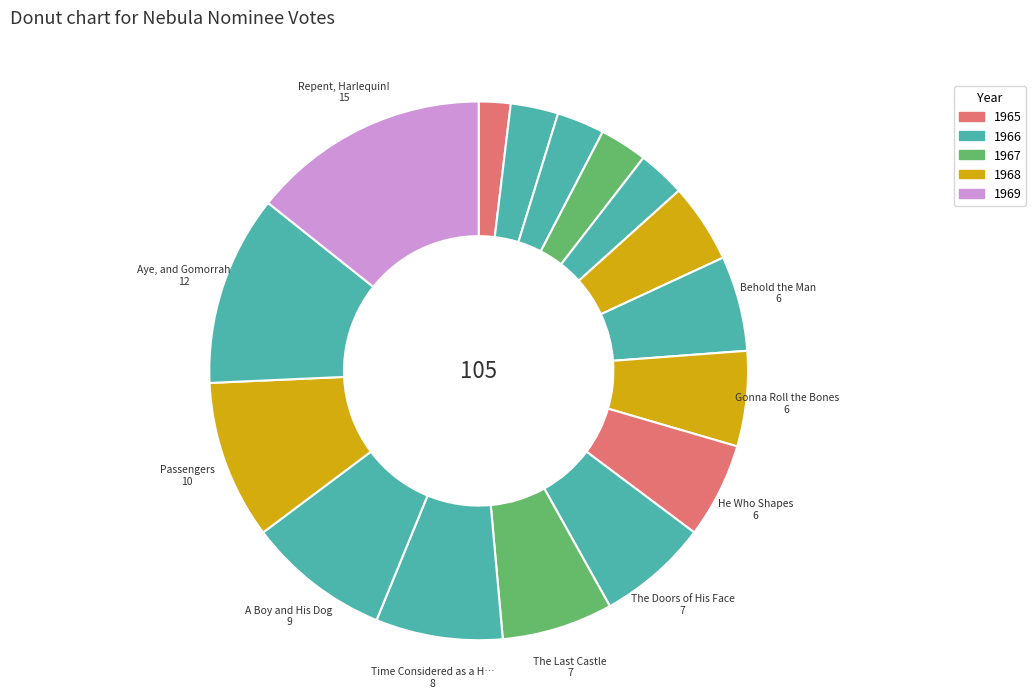

How many slices are in this pie chart?

16